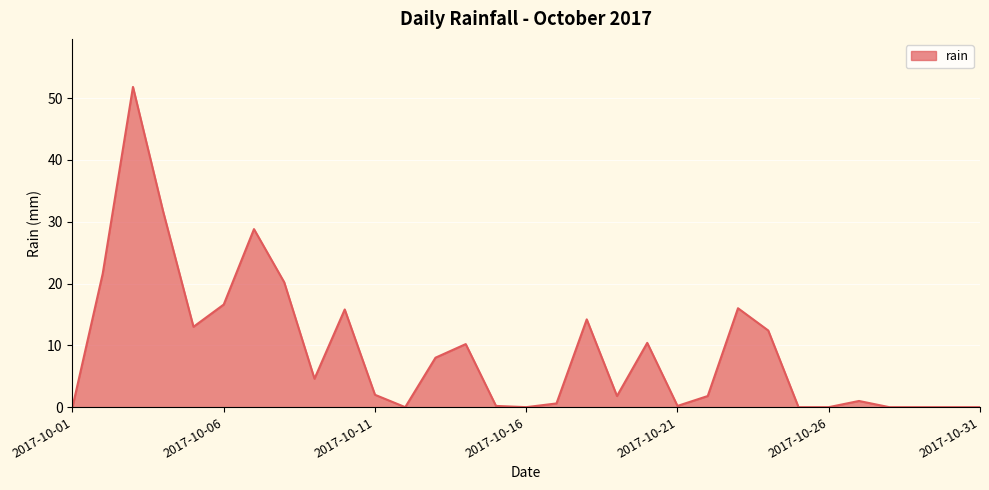

What is the maximum value shown in the chart?

51.8